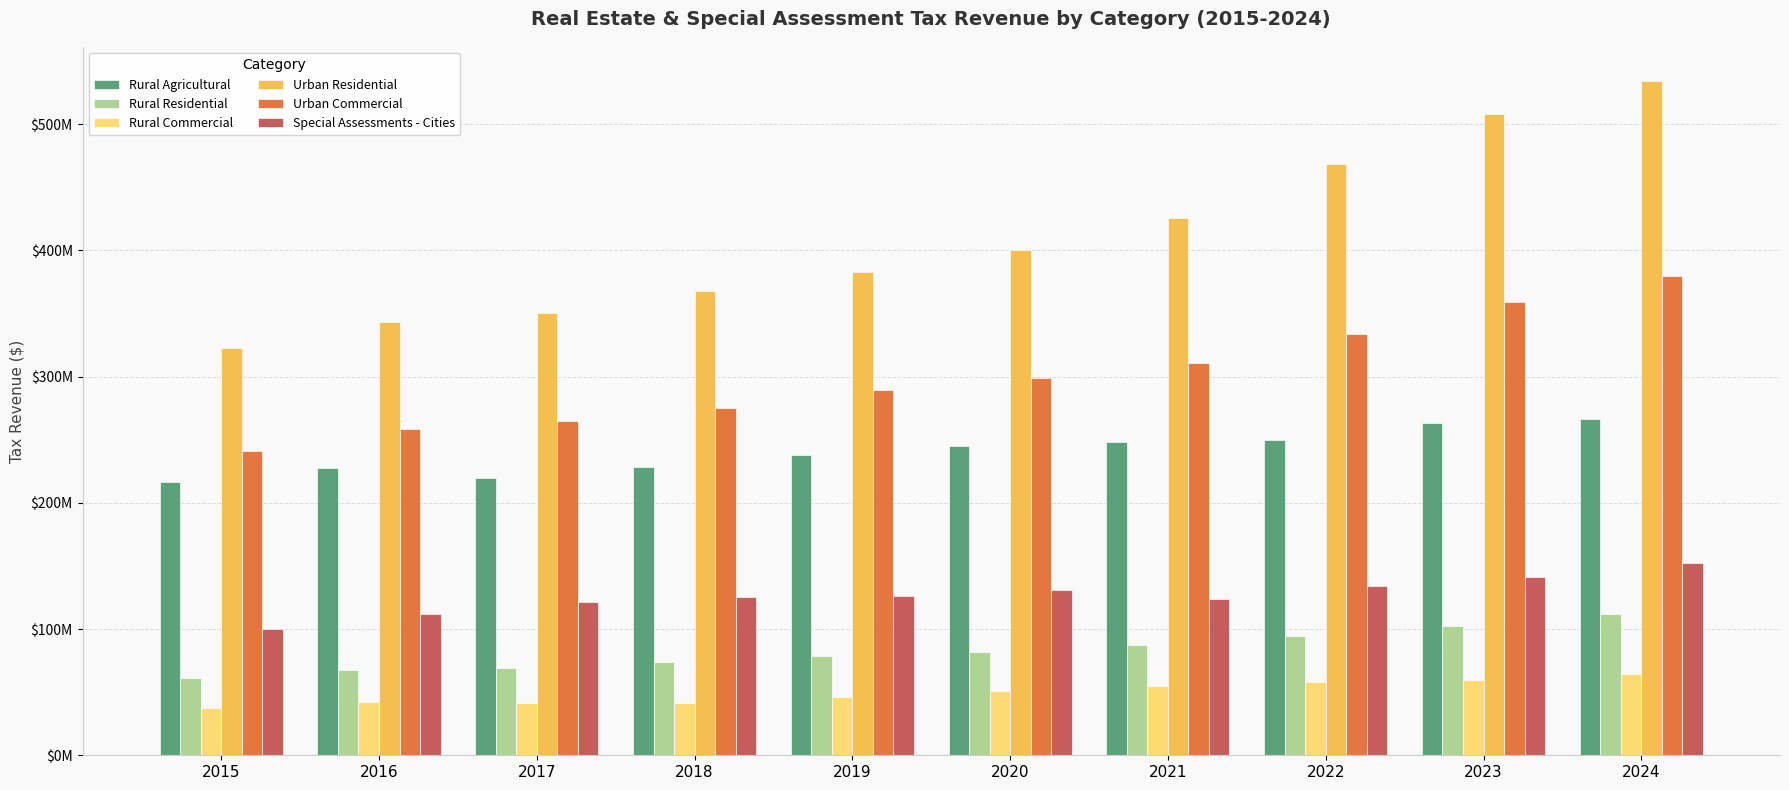

At which category is the sum across all series the highest?

2024